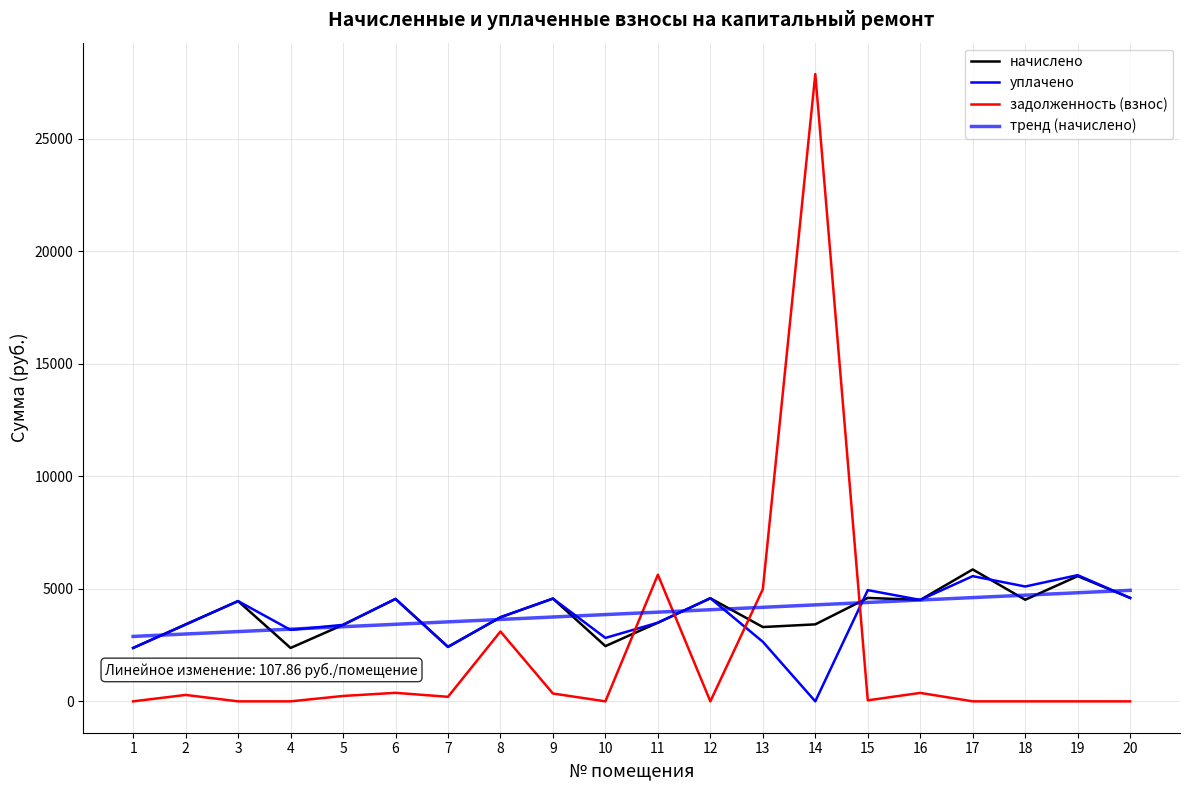

Which series has the largest range (max minus min)?

задолженность (взнос)